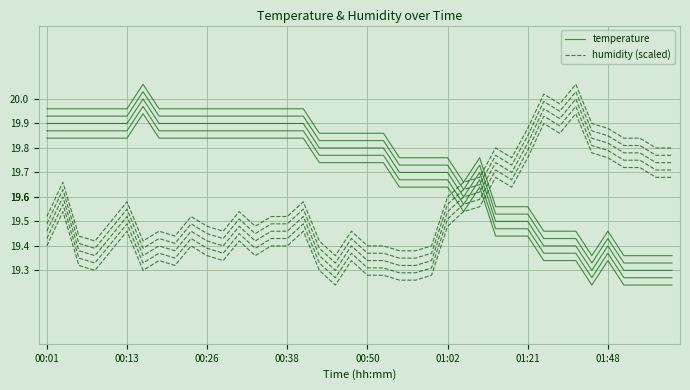

True or false: temperature has a value of 26.0 at 00:26.

False